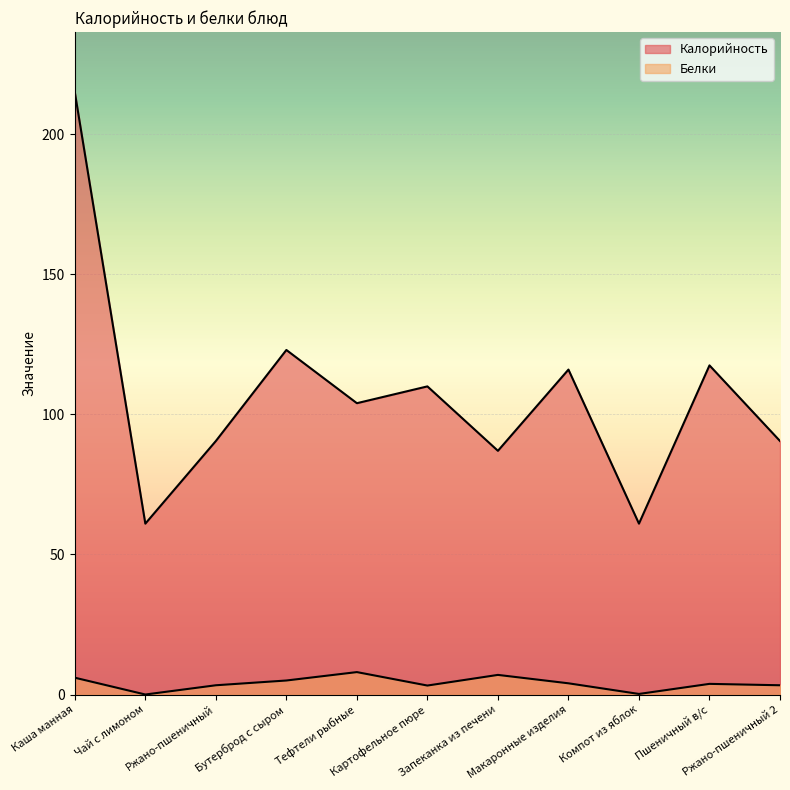

What is the sum of all Калорийность values?

1175.5